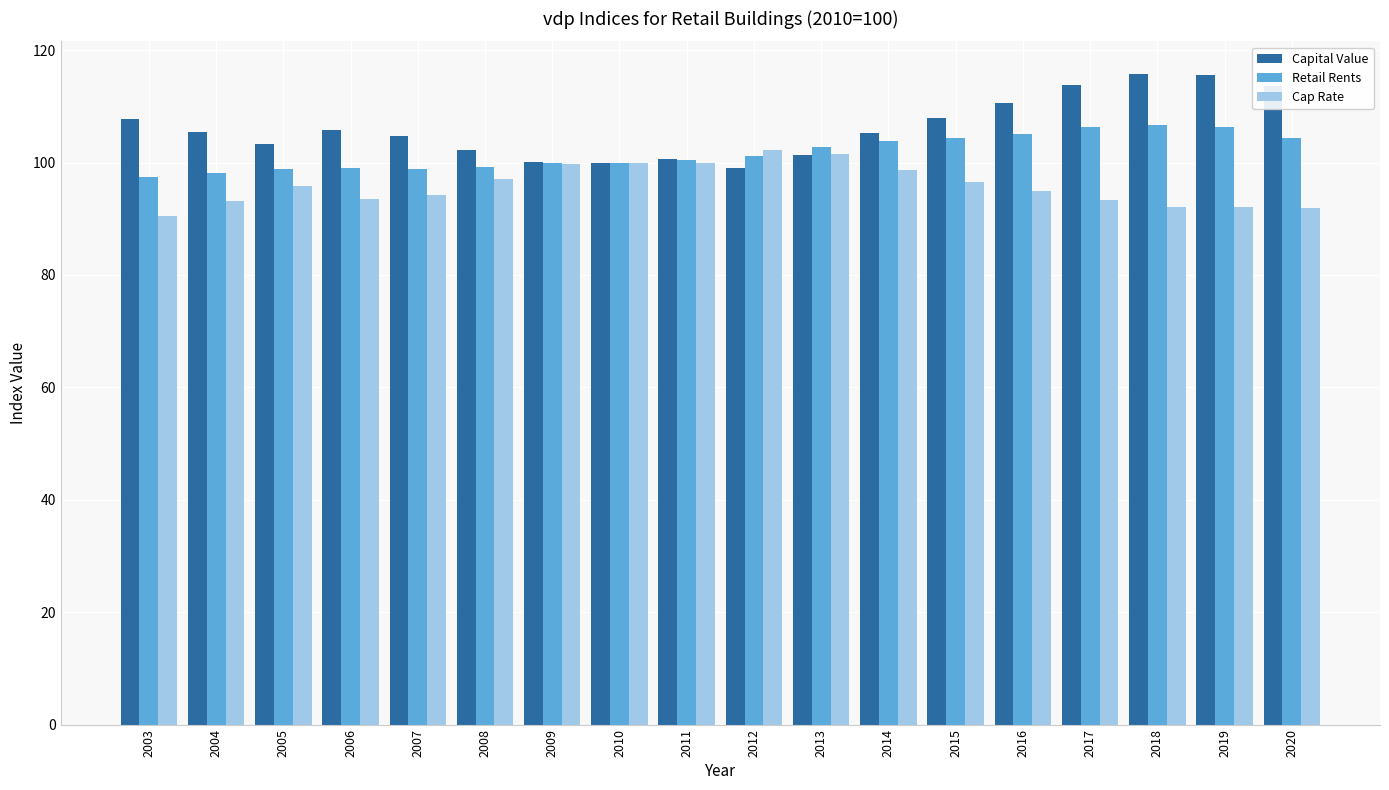

What is the difference between the maximum and minimum values in the Retail Rents series?

9.3